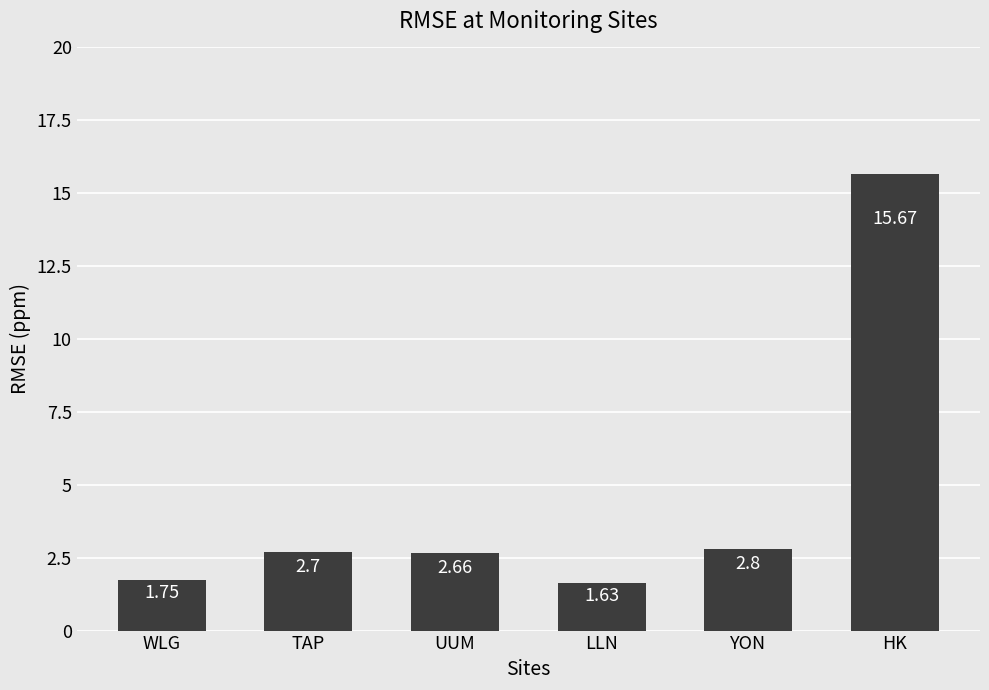

At which category does the chart reach its minimum across all series?

LLN